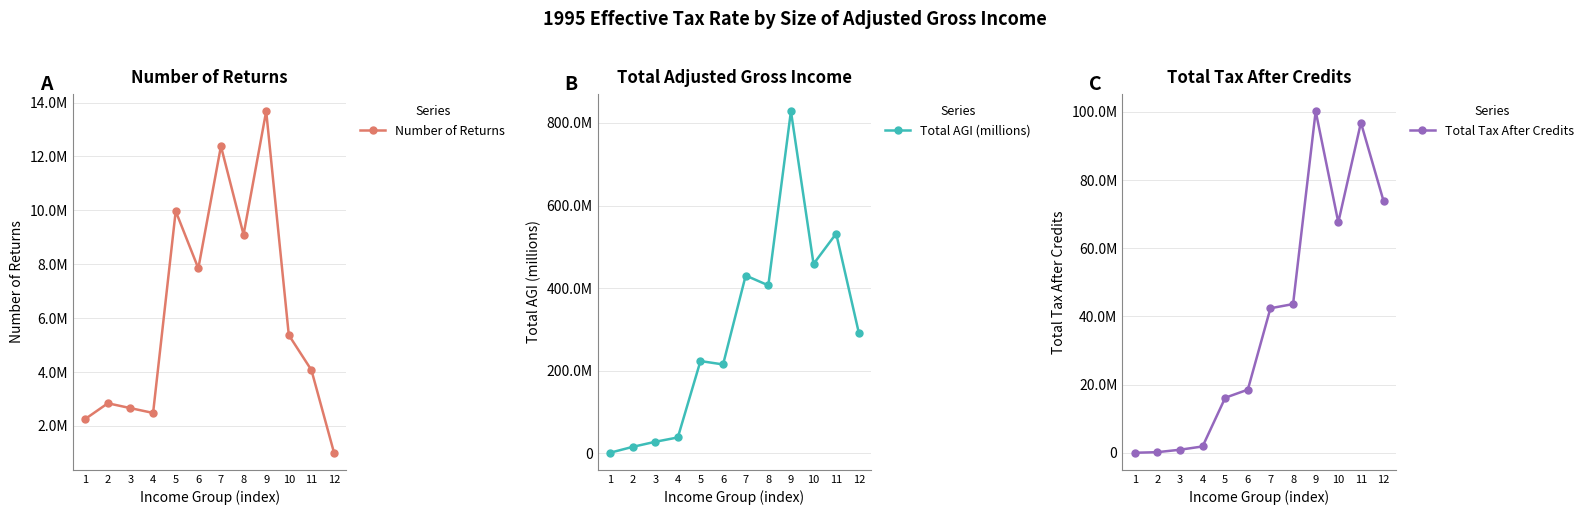

Which category has the lowest value in the Total AGI (millions) series?

1